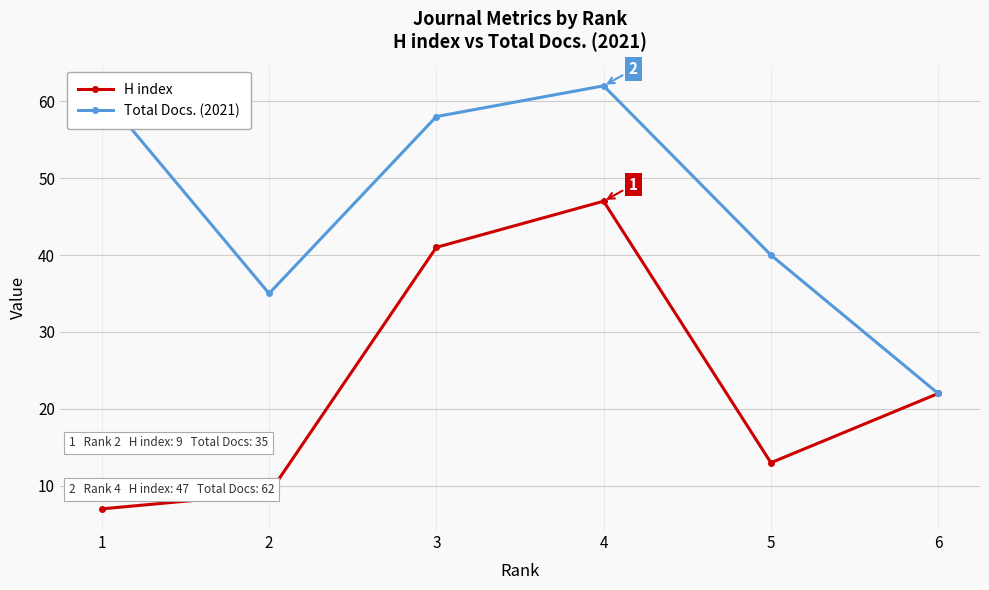

The value of H index at 1 is 2. True or false?

False